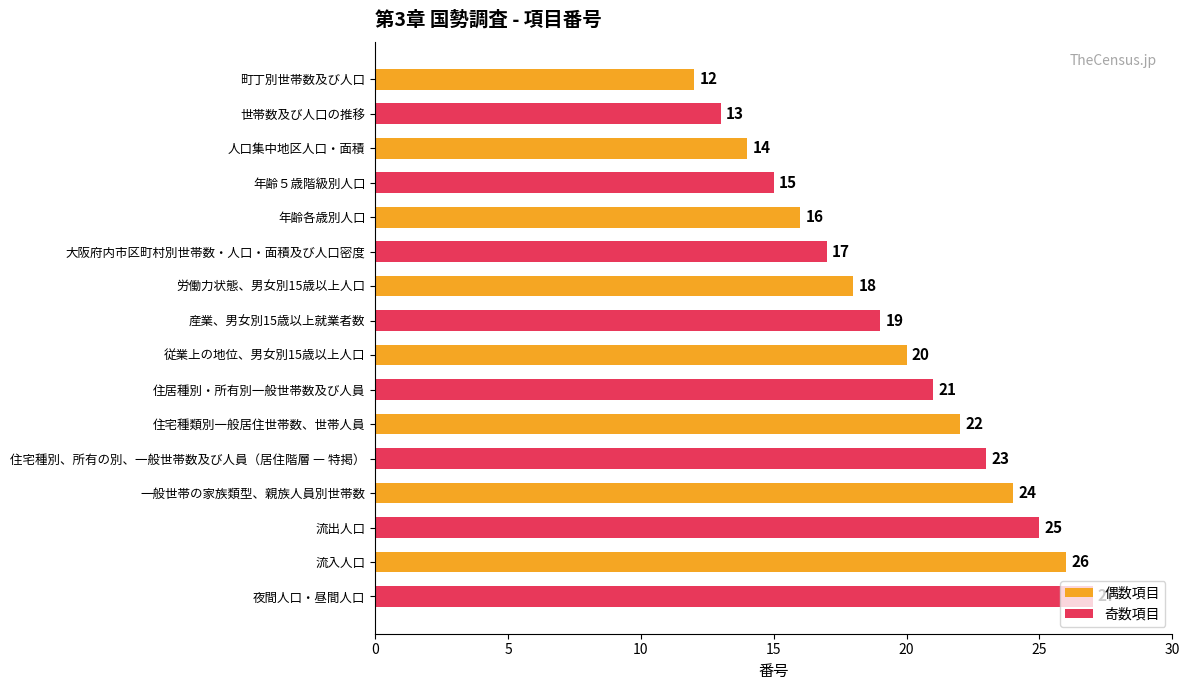

What is the sum of all 奇数項目 values?

160